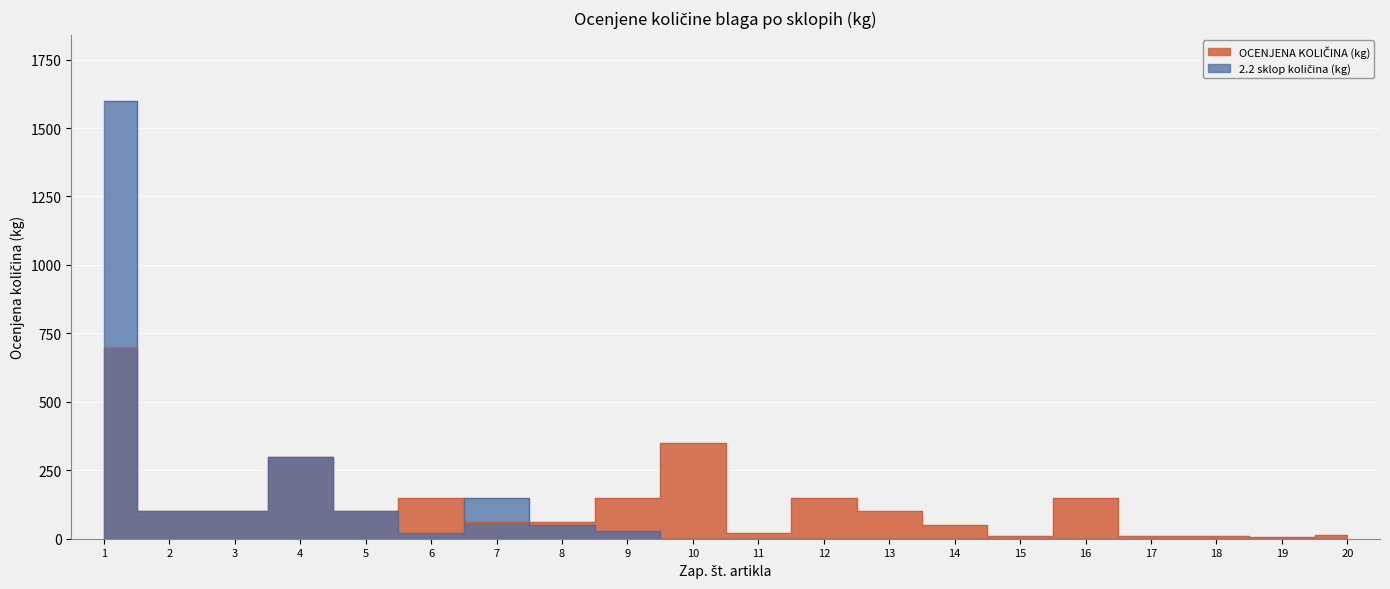

How many lines are shown in the chart?

2